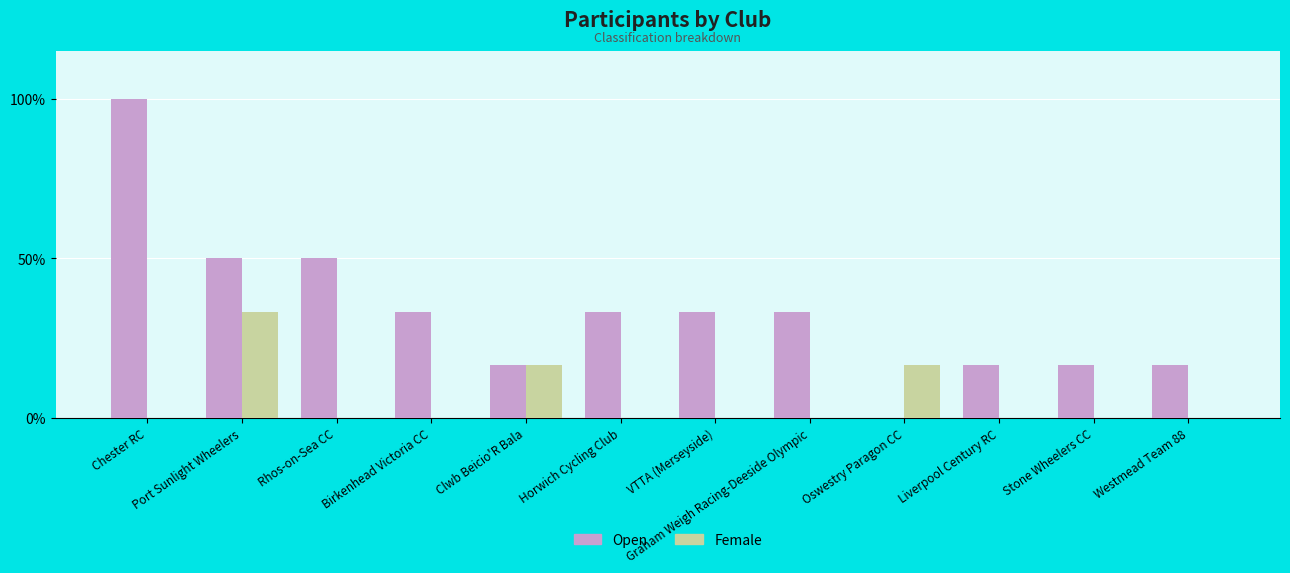

What is the average value of the Female series?

5.6